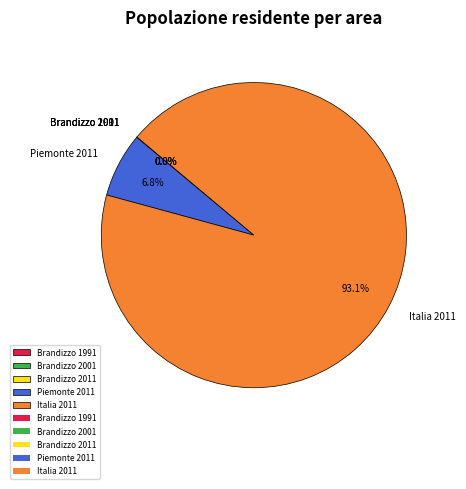

Which slice is the largest?

Italia 2011